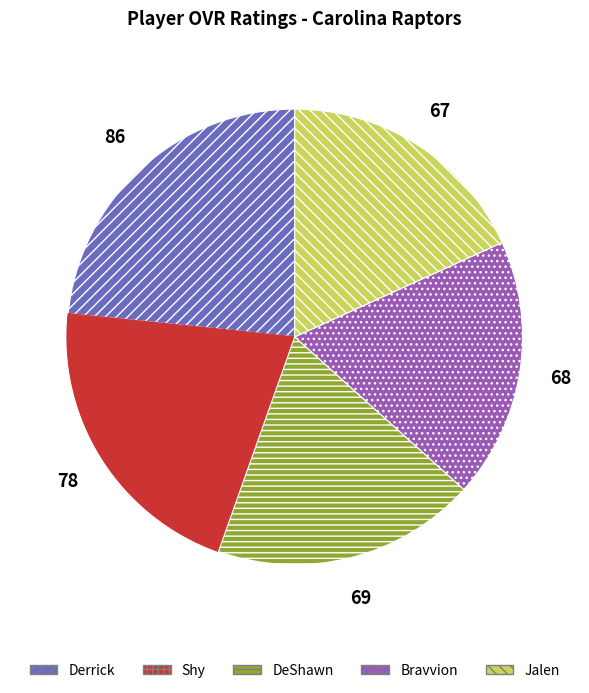

Is the sum of DeShawn and Shy greater than half?

No